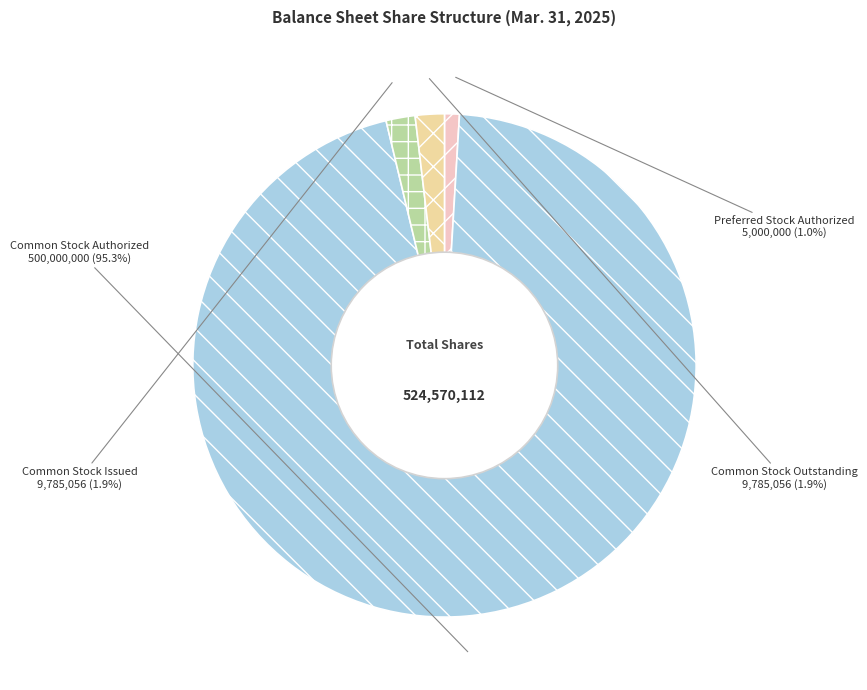

Does any single category account for the majority?

Yes